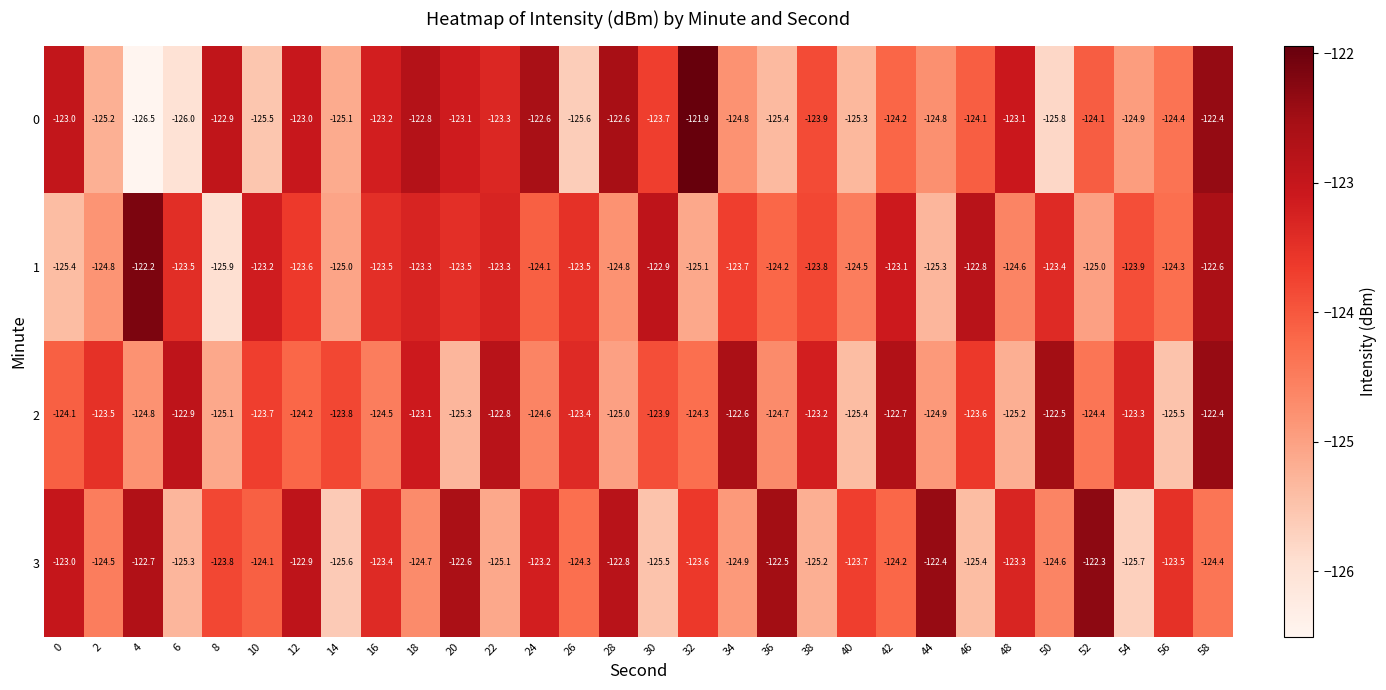

What is the difference between the maximum and minimum values in the 1 series?

3.7